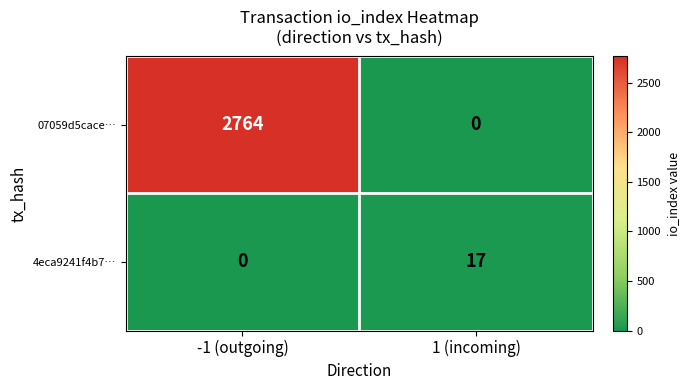

Which series has the largest range (max minus min)?

07059d5cace…